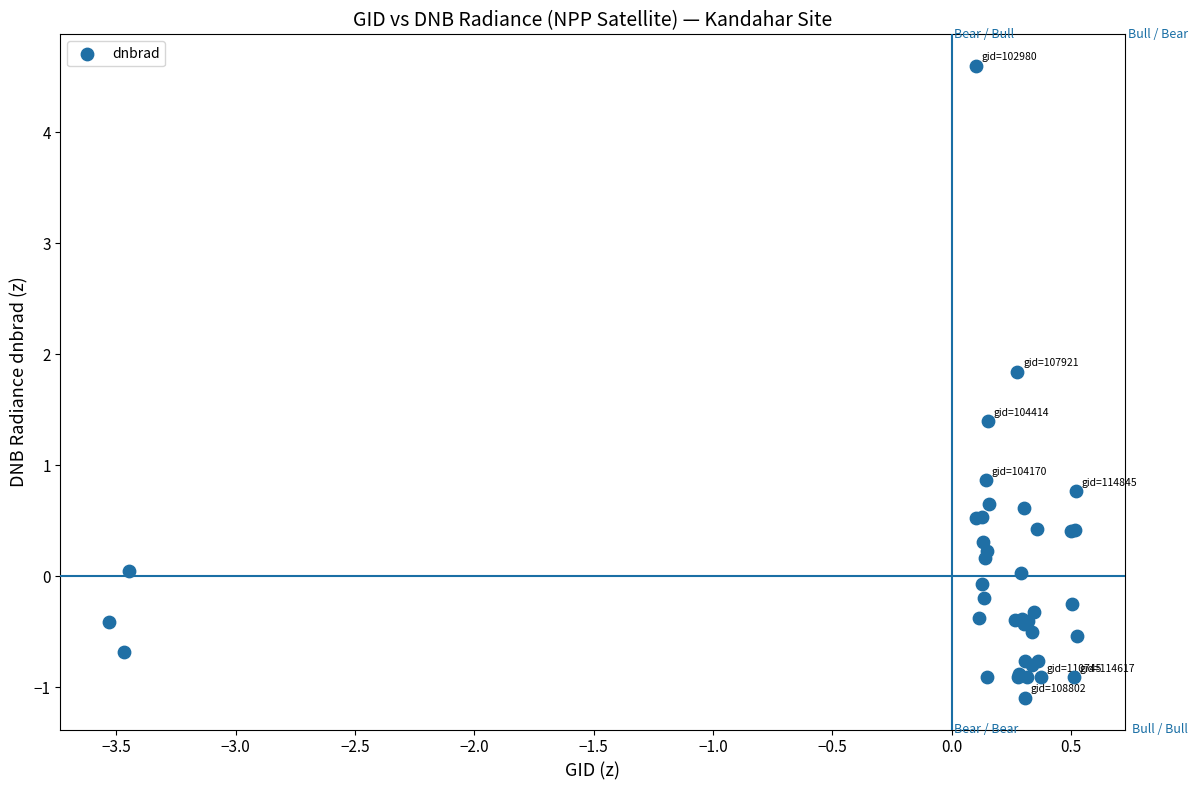

What Y value in the scatter plot is closest to 1?

0.9